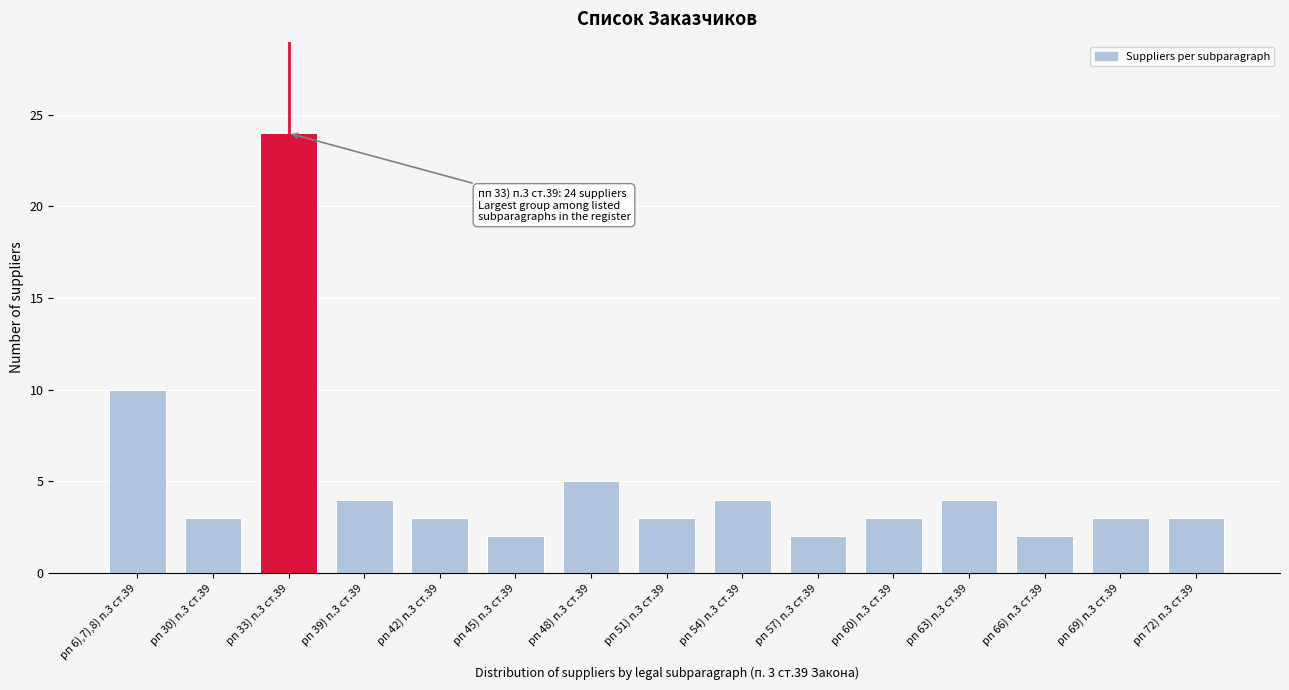

Reading left to right, extract all data points from this chart.

pп 6),7),8) п.3 ст.39=10	pп 30) п.3 ст.39=3	pп 33) п.3 ст.39=24	pп 39) п.3 ст.39=4	pп 42) п.3 ст.39=3	pп 45) п.3 ст.39=2	pп 48) п.3 ст.39=5	pп 51) п.3 ст.39=3	pп 54) п.3 ст.39=4	pп 57) п.3 ст.39=2	pп 60) п.3 ст.39=3	pп 63) п.3 ст.39=4	pп 66) п.3 ст.39=2	pп 69) п.3 ст.39=3	pп 72) п.3 ст.39=3